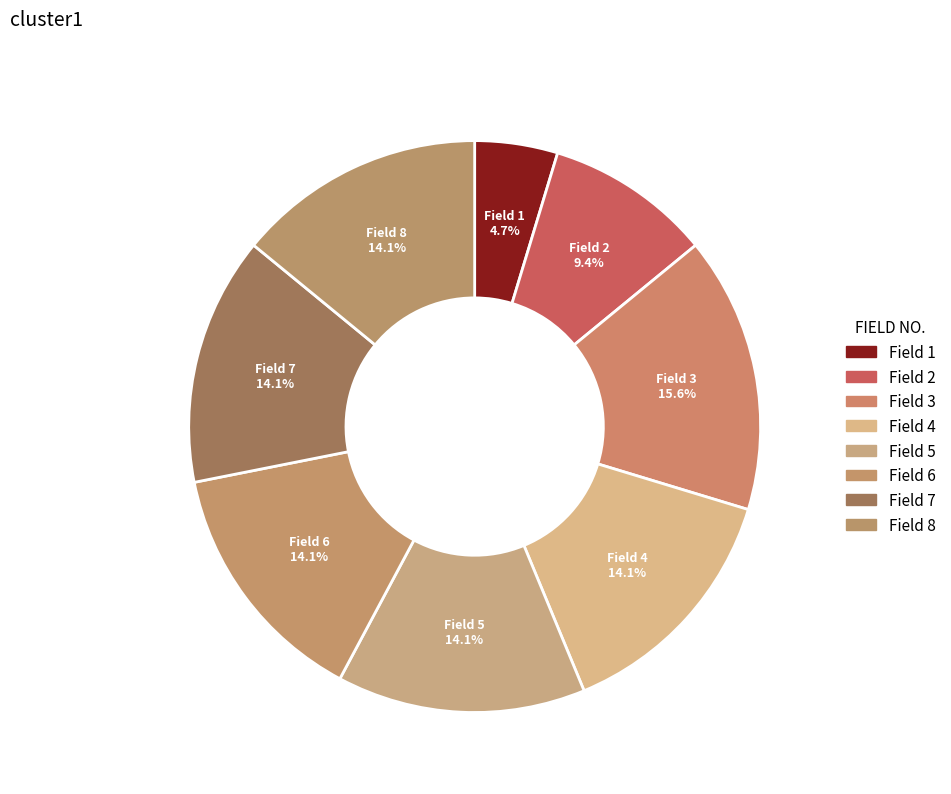

How many segments does this pie chart have?

8